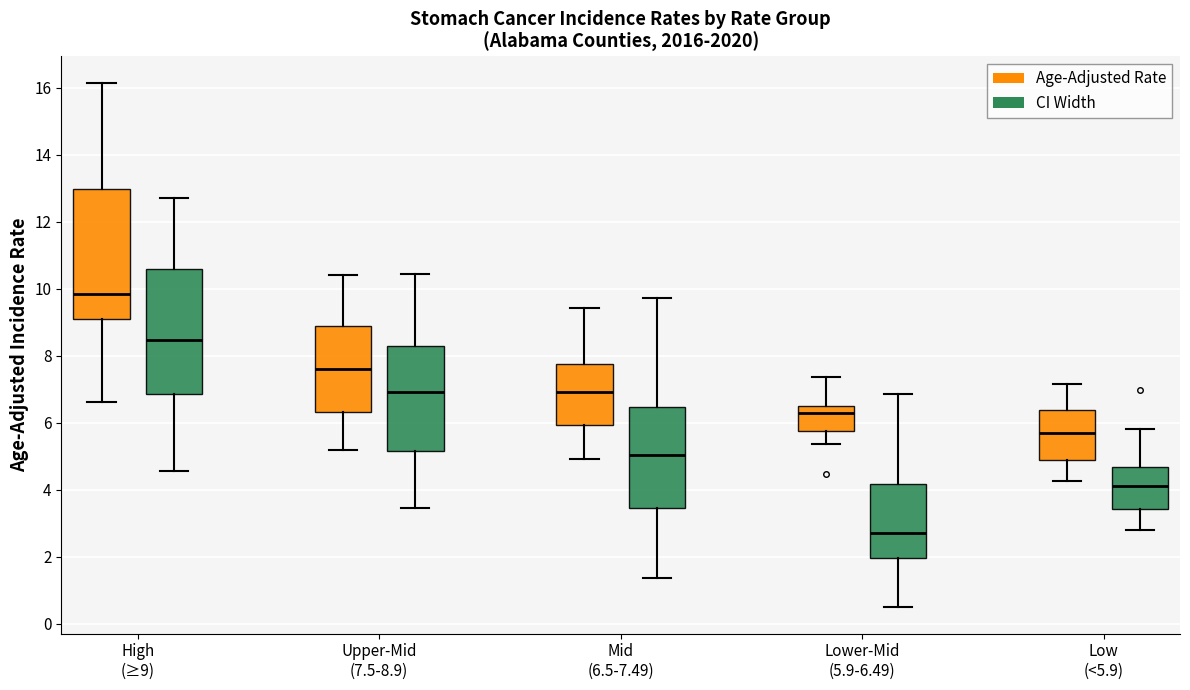

Which box's median line is the highest?

High (≥9) (Age-Adjusted Rate)